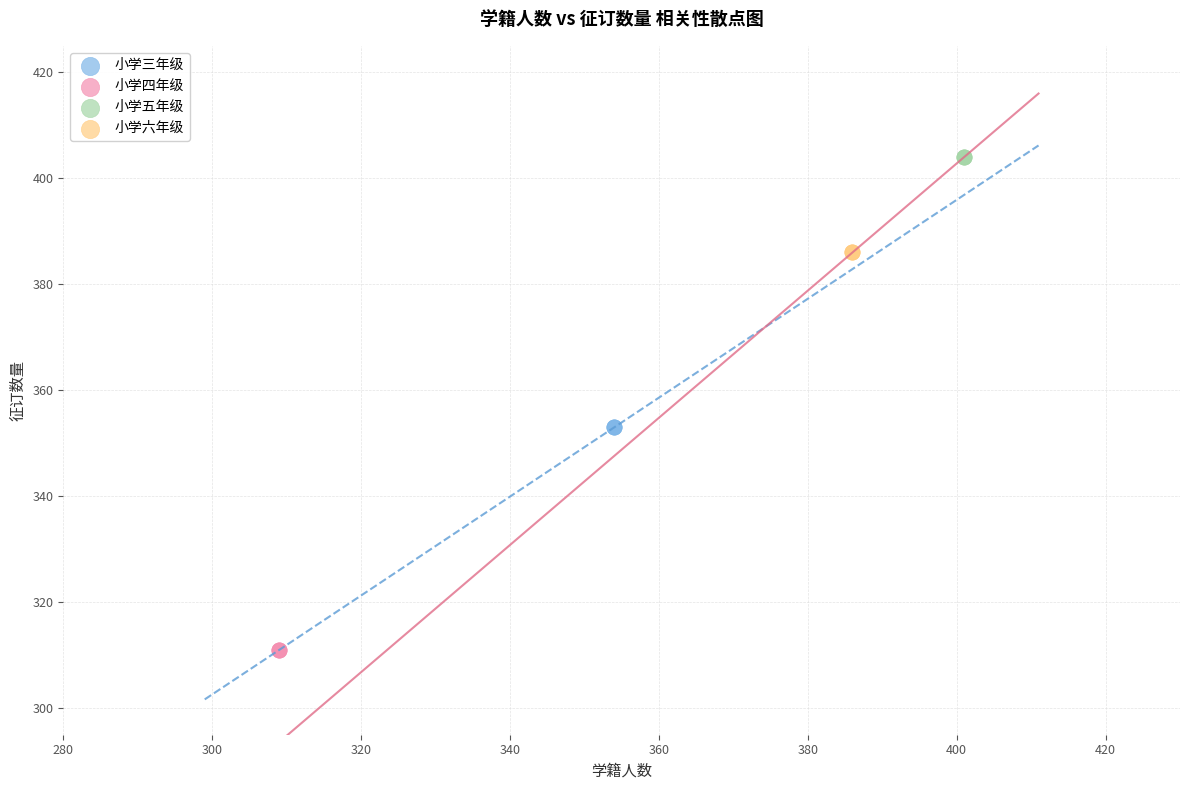

Which series contains the highest Y value?

小学五年级